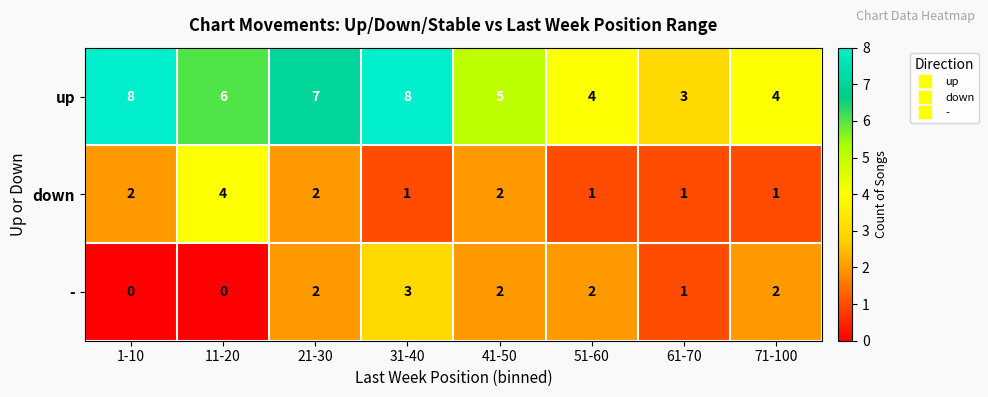

At which category is the sum across all series the highest?

31-40